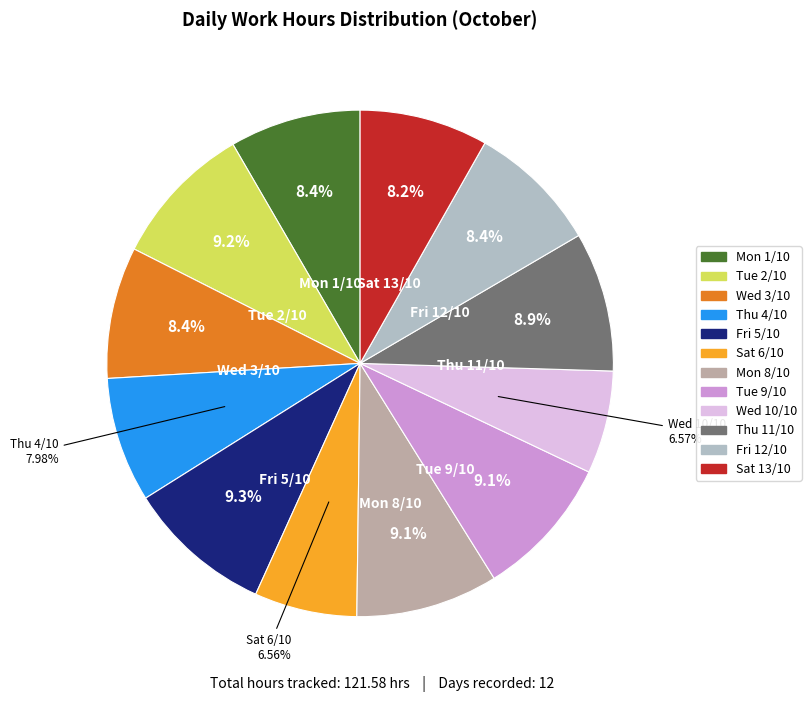

Does Fri 12/10 represent more than half of the total?

No